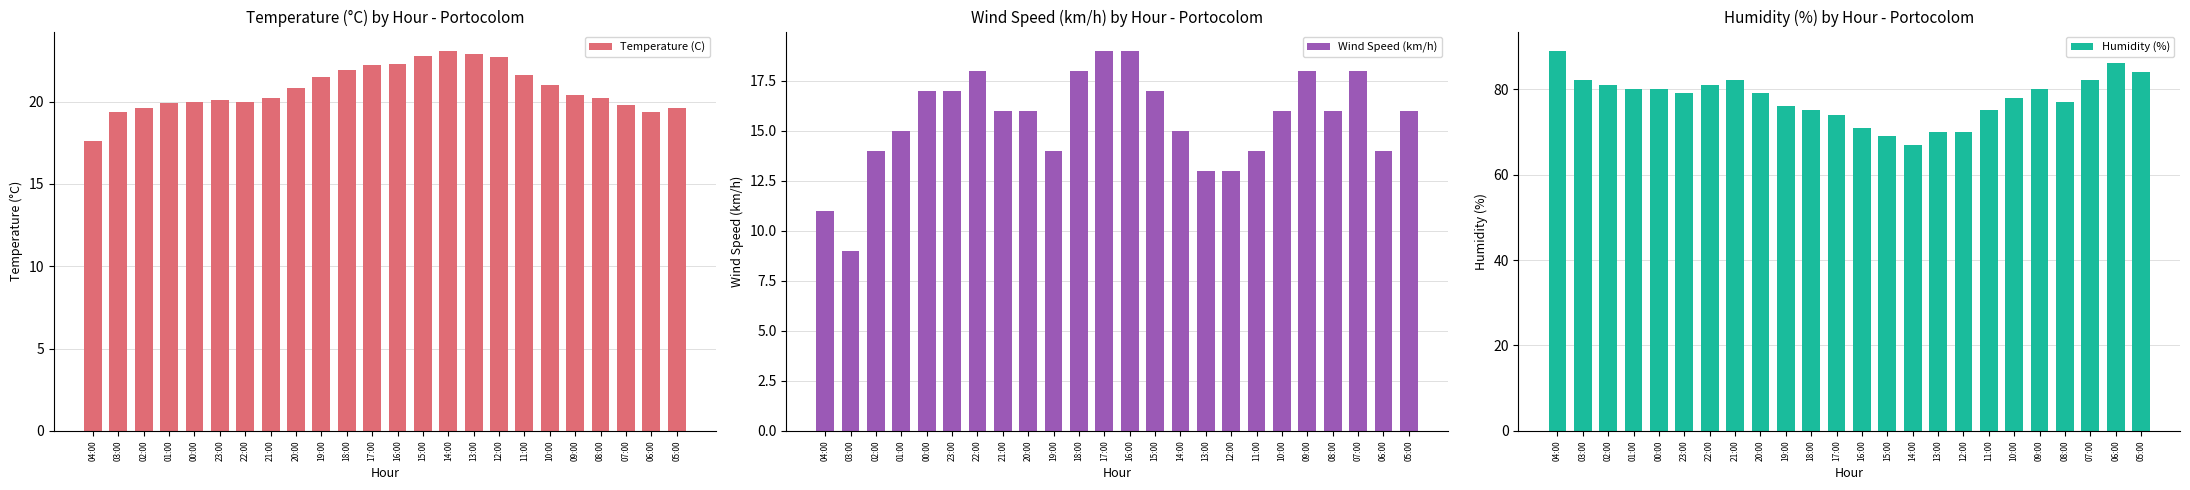

Reading left to right, transcribe all the data shown in this chart.

Temperature (C): 04:00=17.6	03:00=19.4	02:00=19.6	01:00=19.9	00:00=20.0	23:00=20.1	22:00=20.0	21:00=20.2	20:00=20.8	19:00=21.5	18:00=21.9	17:00=22.2	16:00=22.3	15:00=22.8	14:00=23.1	13:00=22.9	12:00=22.7	11:00=21.6	10:00=21.0	09:00=20.4	08:00=20.2	07:00=19.8	06:00=19.4	05:00=19.6
Wind Speed (km/h): 04:00=11.0	03:00=9.0	02:00=14.0	01:00=15.0	00:00=17.0	23:00=17.0	22:00=18.0	21:00=16.0	20:00=16.0	19:00=14.0	18:00=18.0	17:00=19.0	16:00=19.0	15:00=17.0	14:00=15.0	13:00=13.0	12:00=13.0	11:00=14.0	10:00=16.0	09:00=18.0	08:00=16.0	07:00=18.0	06:00=14.0	05:00=16.0
Humidity (%): 04:00=89.0	03:00=82.0	02:00=81.0	01:00=80.0	00:00=80.0	23:00=79.0	22:00=81.0	21:00=82.0	20:00=79.0	19:00=76.0	18:00=75.0	17:00=74.0	16:00=71.0	15:00=69.0	14:00=67.0	13:00=70.0	12:00=70.0	11:00=75.0	10:00=78.0	09:00=80.0	08:00=77.0	07:00=82.0	06:00=86.0	05:00=84.0